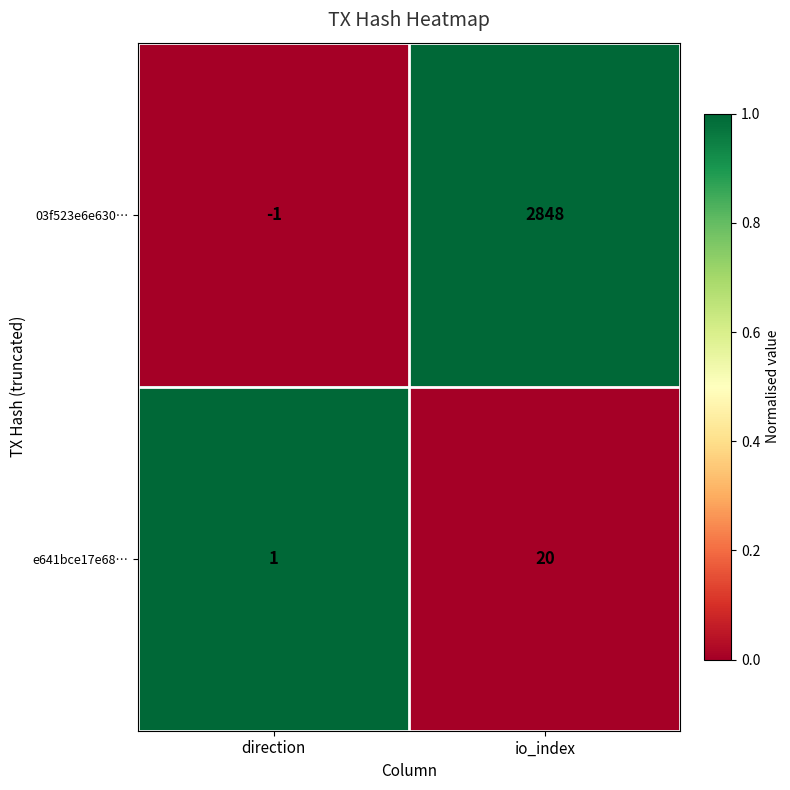

List the series in order of their overall mean, highest first.

03f523e6e630…, e641bce17e68…